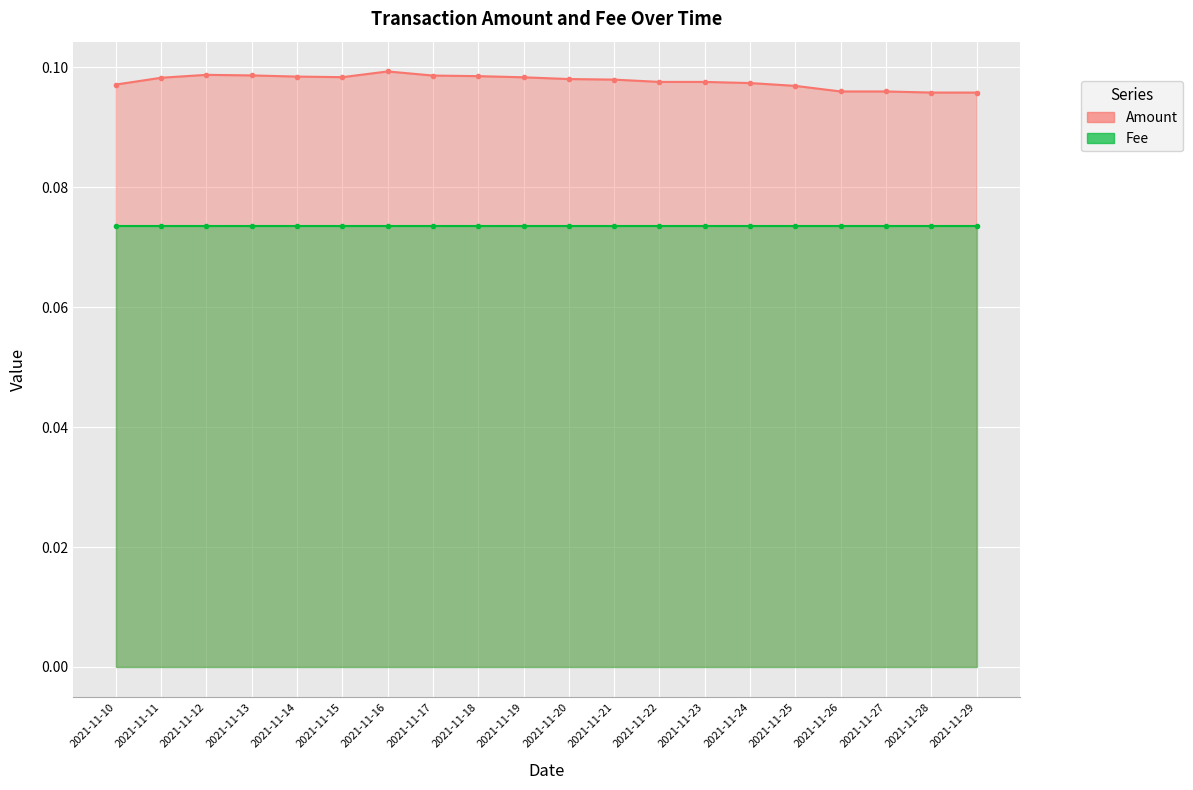

What is the sum of the values at 2021-11-22 and 2021-11-14?

0.2